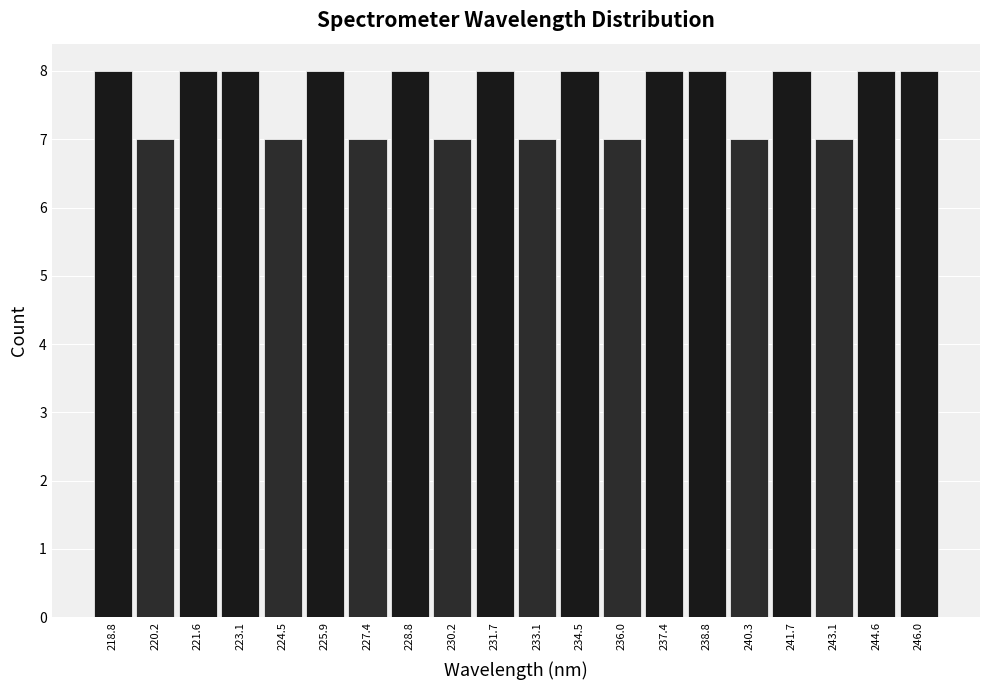

What is the height of the bar covering 223.8 to 225.2 on the x-axis? Neither the bar edges nor the heights are printed on the chart, so give them approximately, as read against the axes.

7